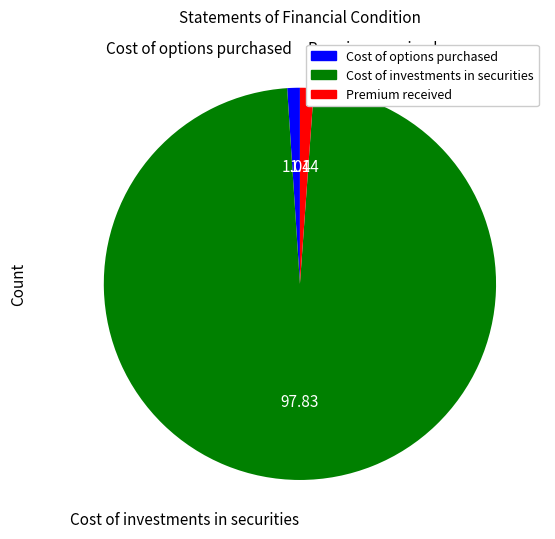

The Cost of options purchased slice represents 11% of the pie. True or false?

False